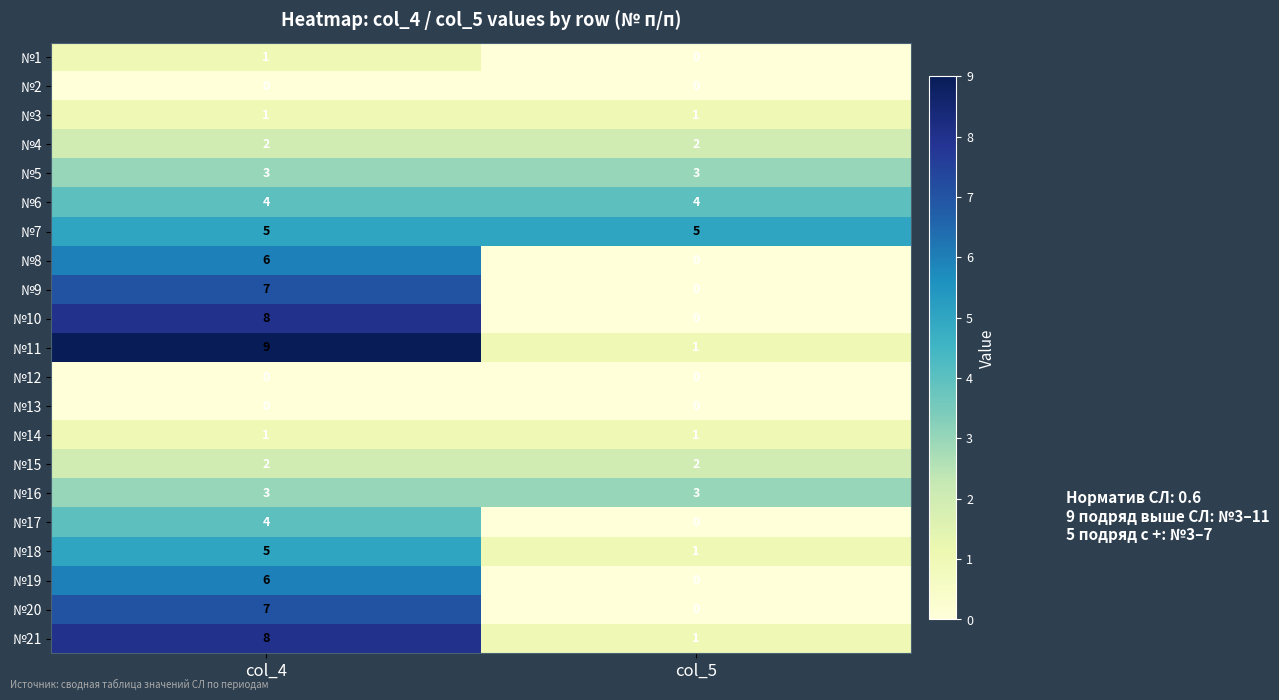

At which category is the sum across all series the highest?

col_4